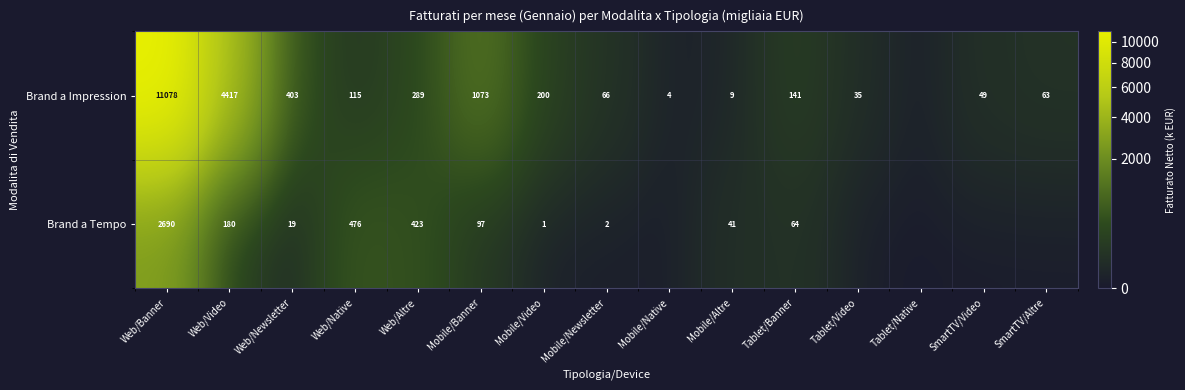

At Mobile/Newsletter, list the series in order from smallest to largest.

Brand a Tempo, Brand a Impression